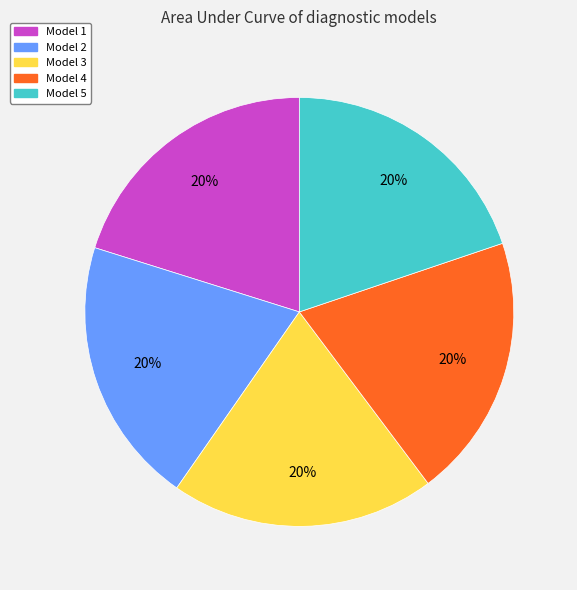

To the nearest percent, what is the average slice percentage?

20%